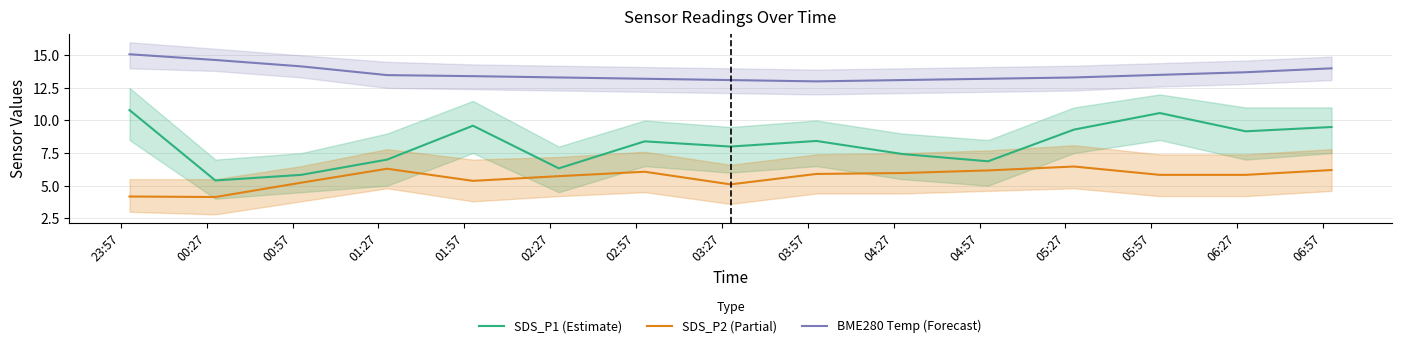

What is the highest value of the SDS_P2 (Partial) series?

6.5